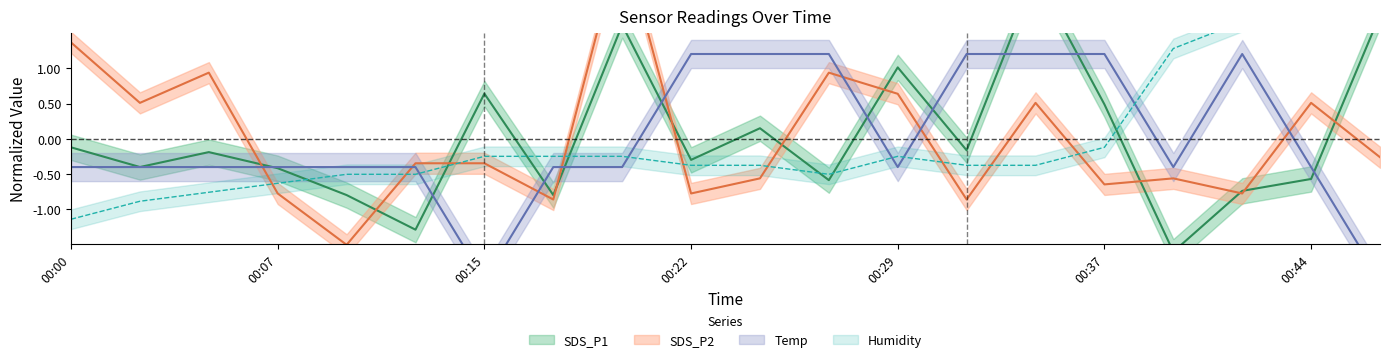

At which label does Temp reach its minimum?

00:15